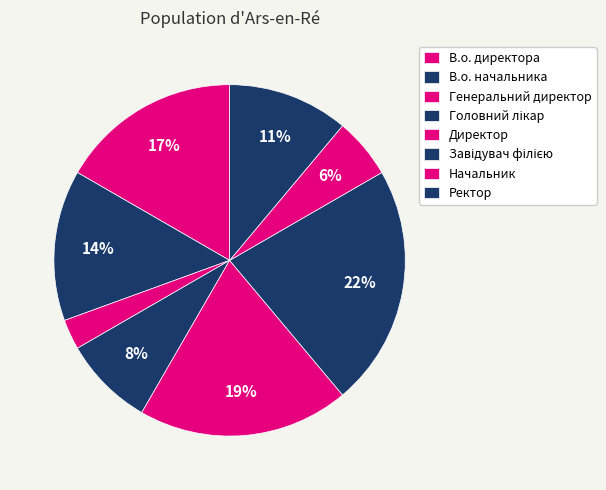

Count the number of slices in the pie.

8